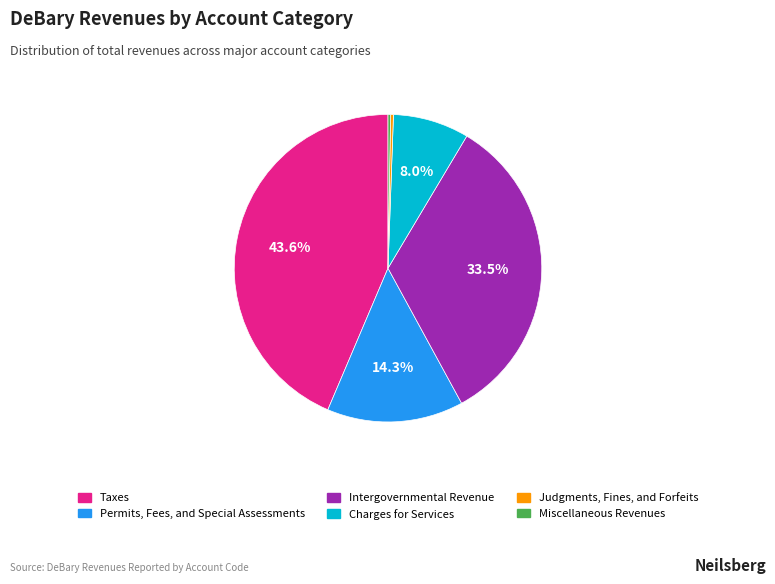

To the nearest percent, what is the average slice percentage?

17%